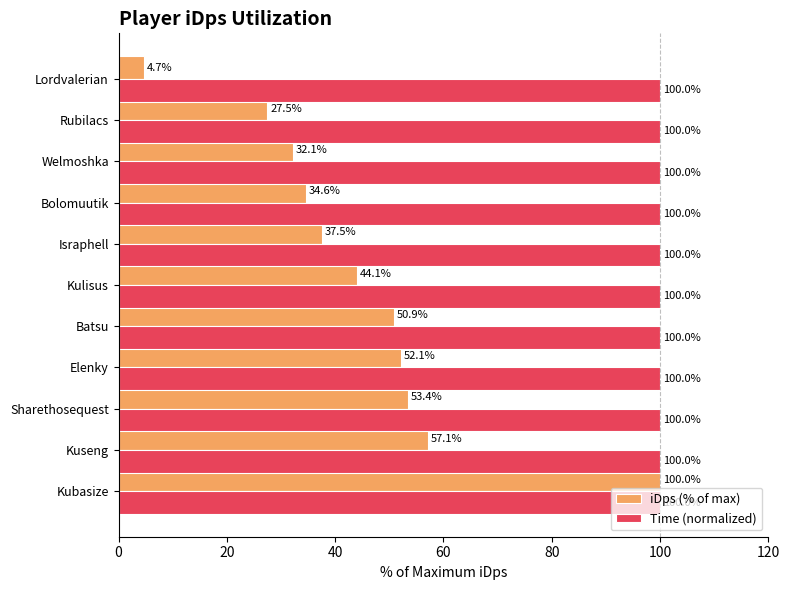

Where is iDps (% of max) nearest to the value 52?

Elenky